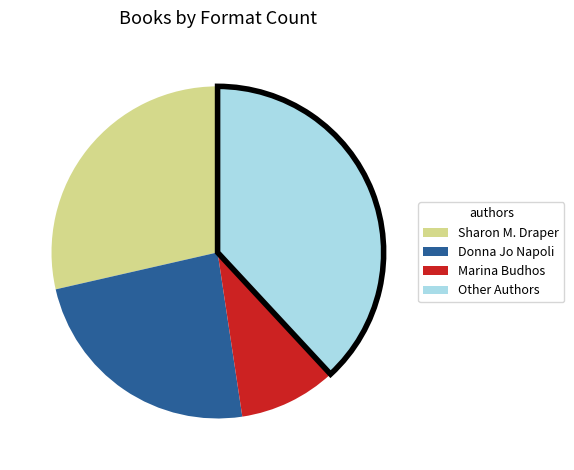

Does any single category account for the majority?

No